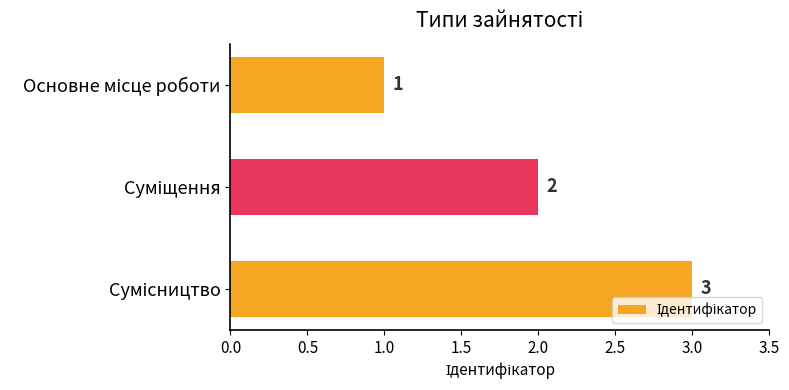

What is the value of the 3rd bar from the top?

3